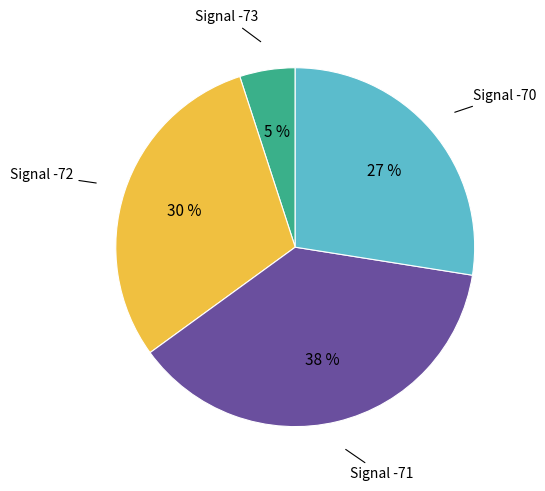

Is there any slice that represents more than half of the pie?

No